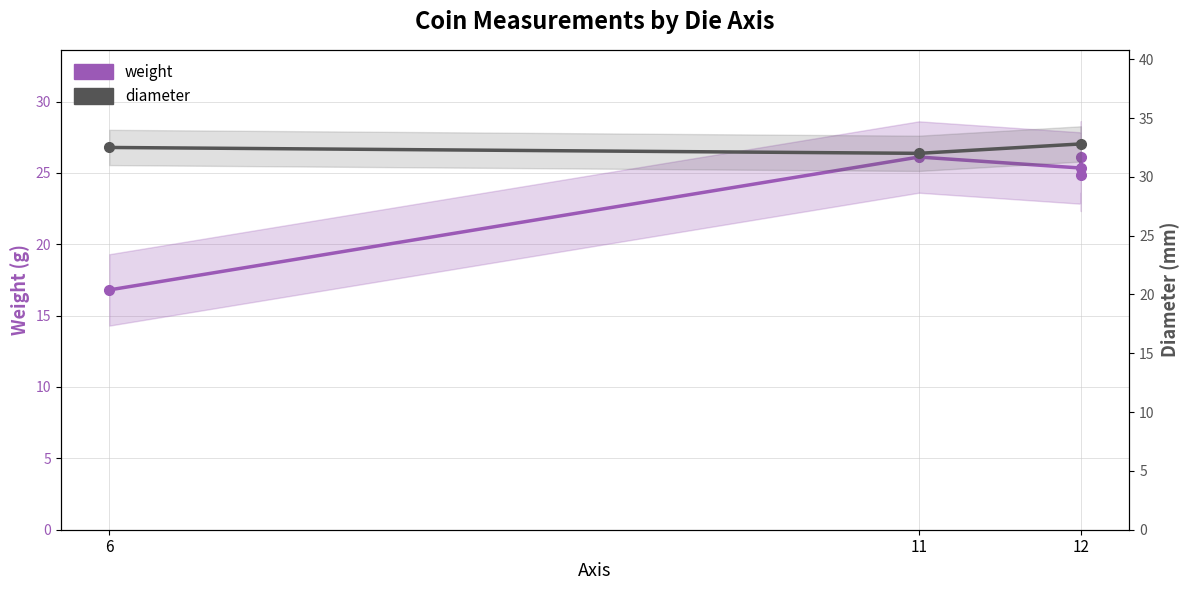

What is the value of the diameter point at the 3rd from the left?

32.8